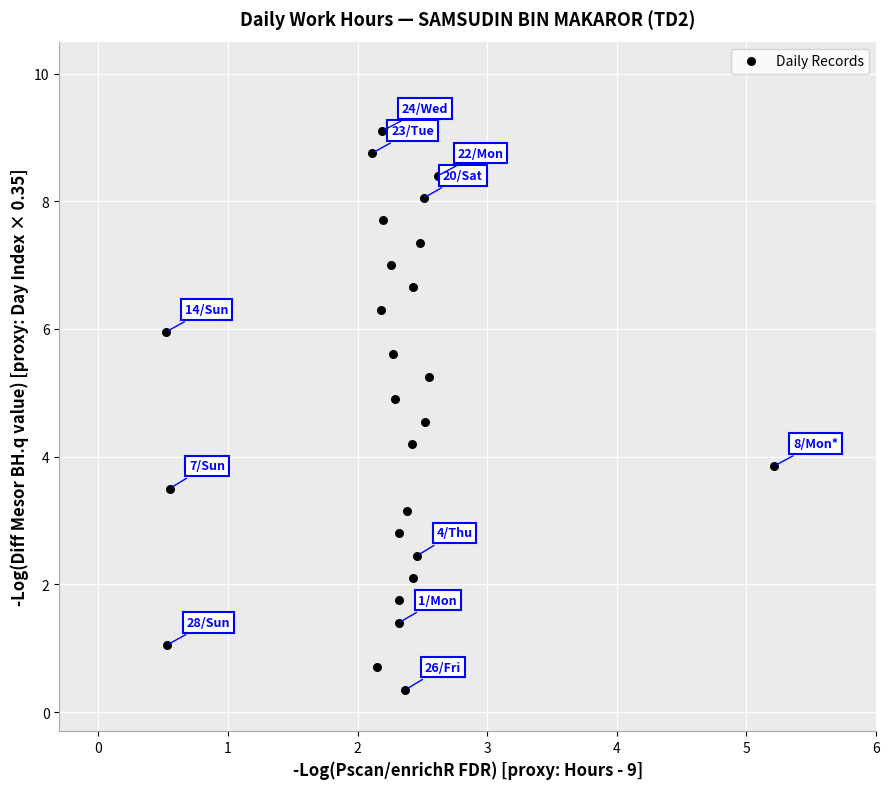

What is the range of X values (max minus min)?

4.7